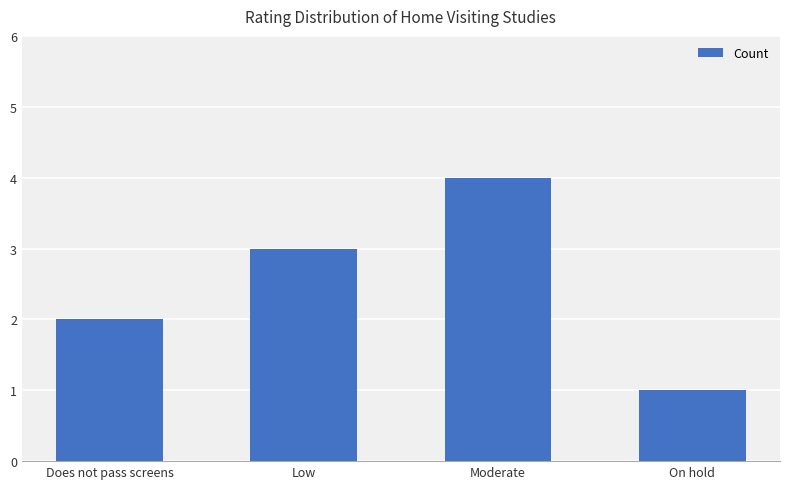

What is the change in value from Low to On hold?

-2